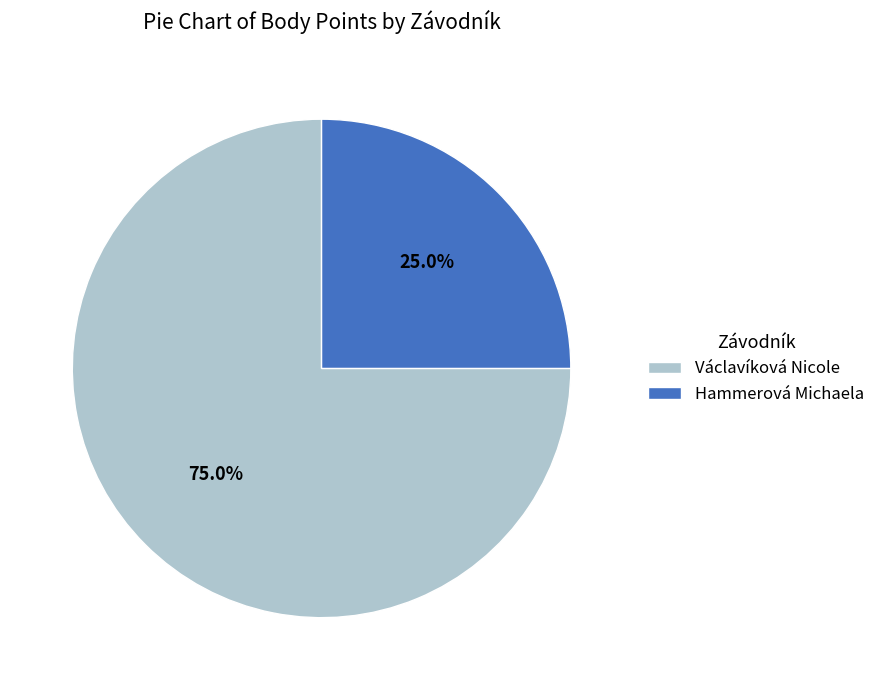

Do Václavíková Nicole and Hammerová Michaela together represent more than half of the pie?

Yes